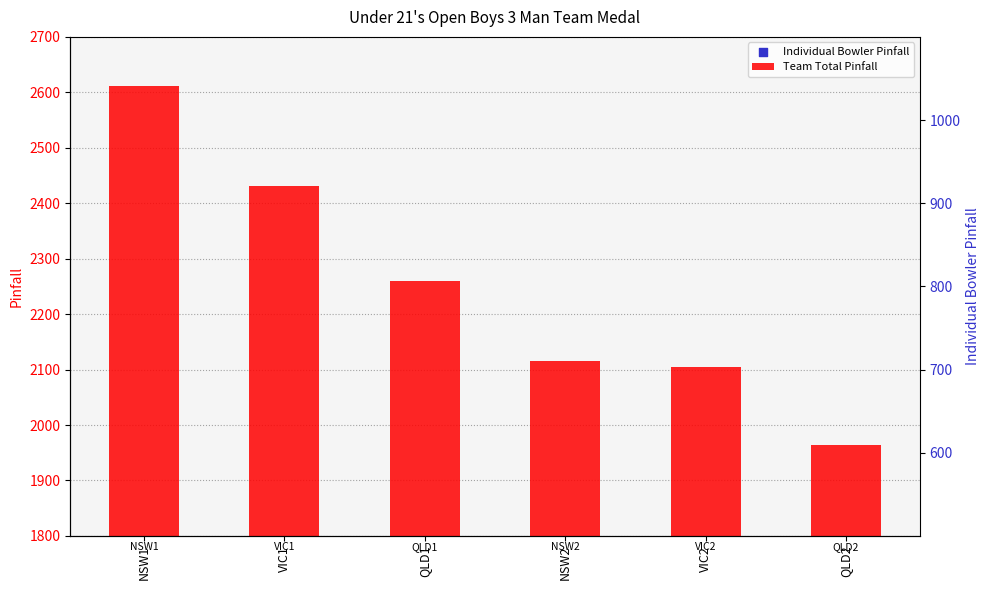

Approximately how many times larger is the value at NSW2 compared to QLD2?

1.1